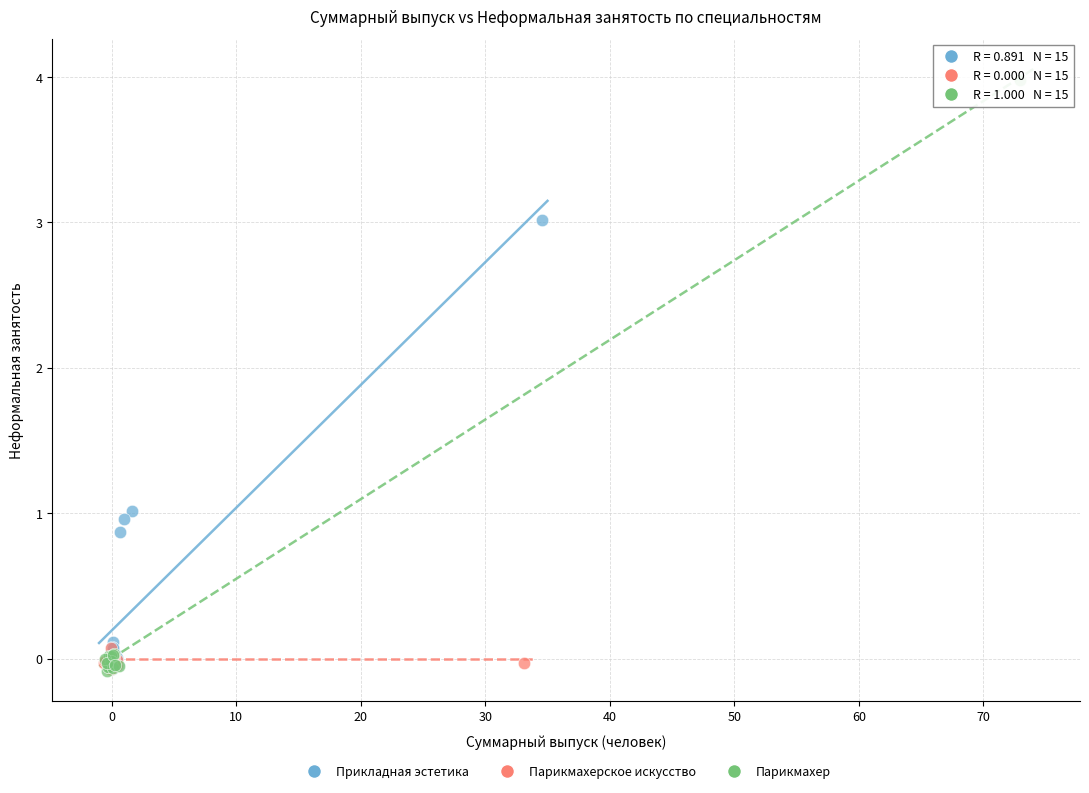

What are all the series names shown in the legend?

Прикладная эстетика, Парикмахерское искусство, Парикмахер